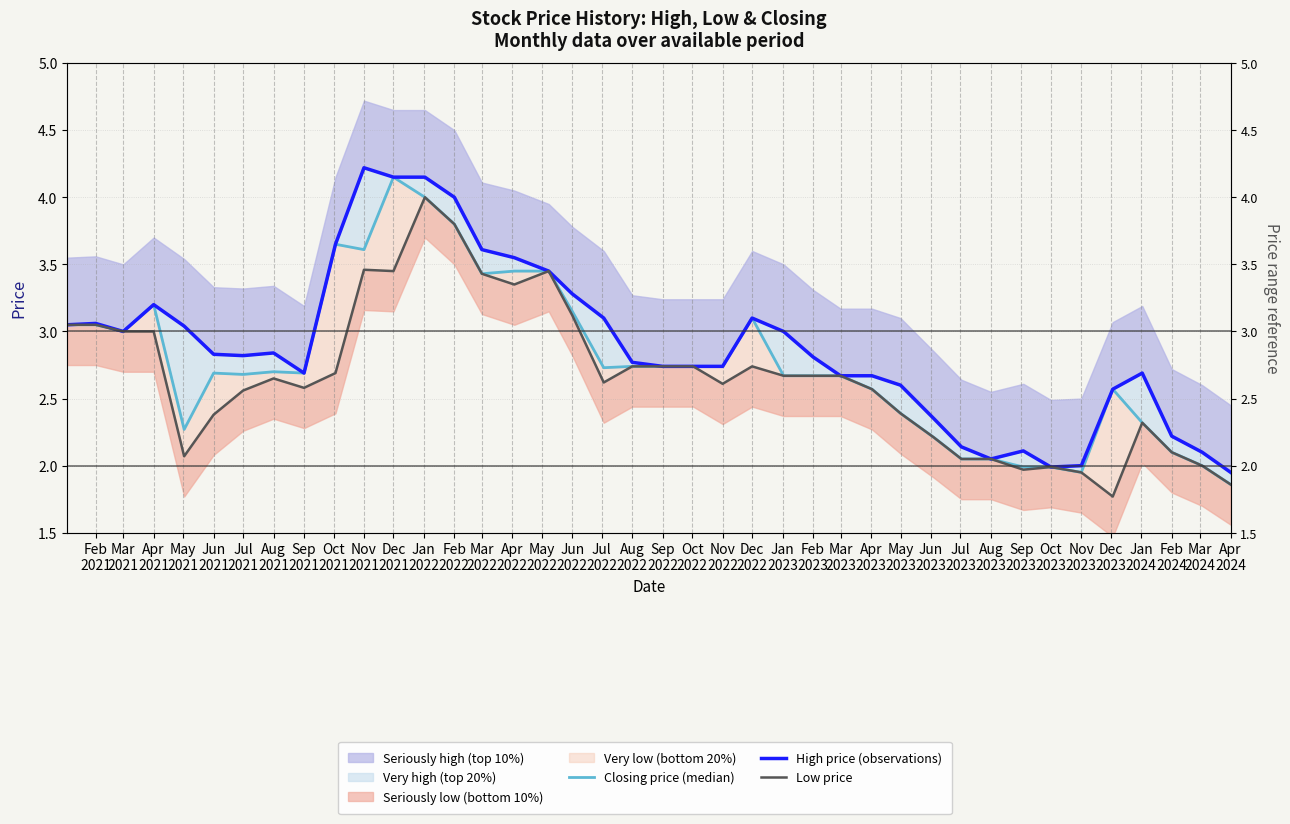

At which label does Low price first exceed 2?

Feb
2021